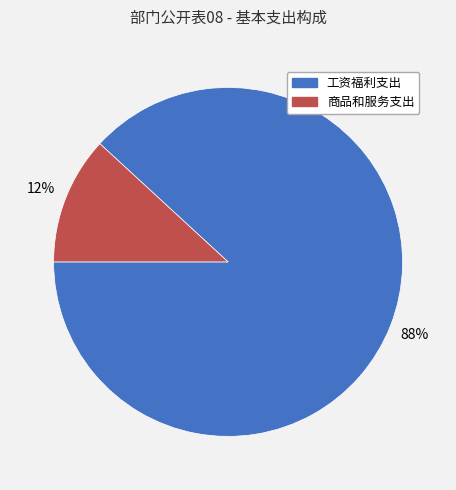

How many segments does this pie chart have?

2